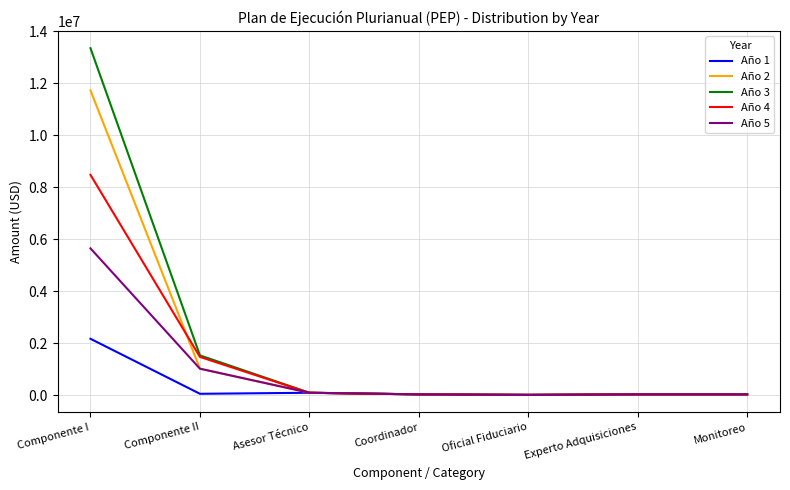

What is the spread (max minus min) of values at Componente II?

1477263.6